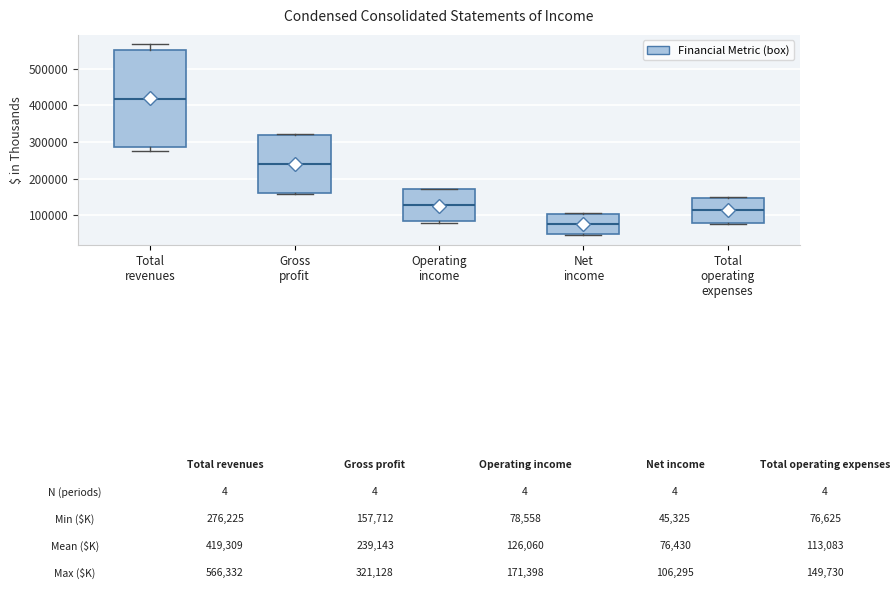

Comparing the boxes themselves (not the whiskers), which one is the tallest?

Total revenues